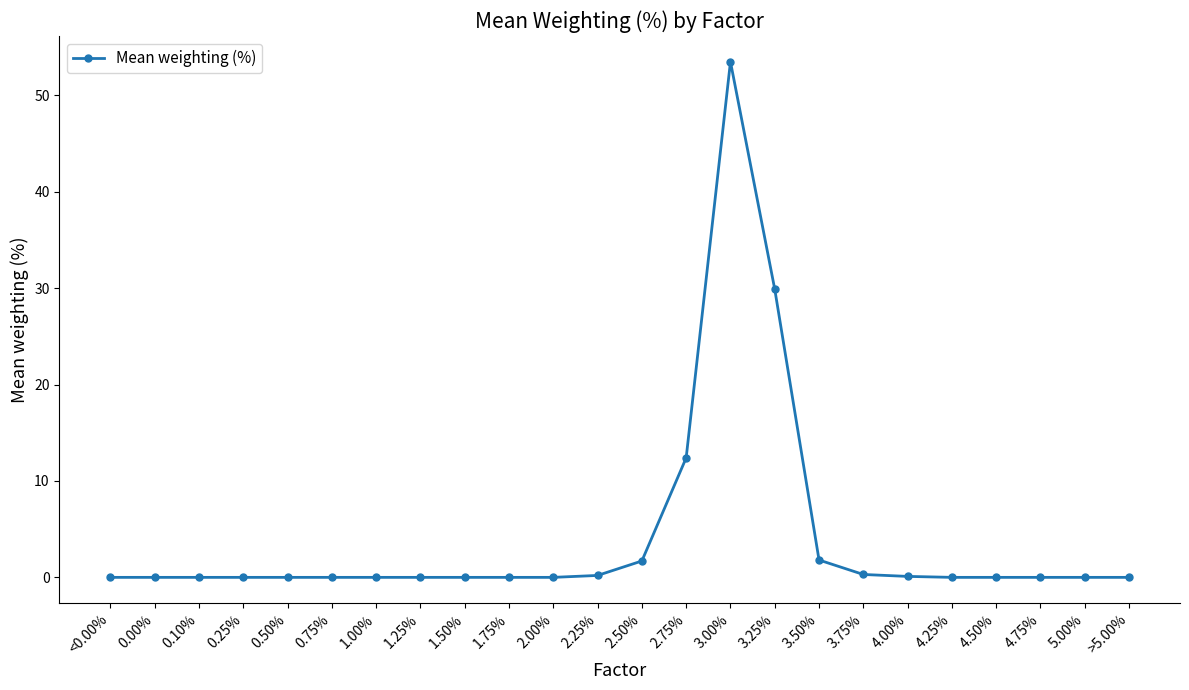

What is the label of the 14th point from the right?

2.00%